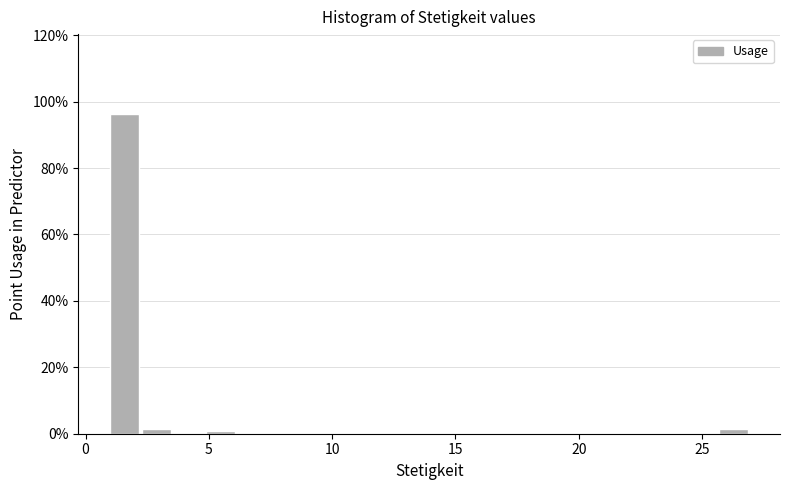

Read against the x-axis, roughly where is the centre of the tallest bar?

1.5